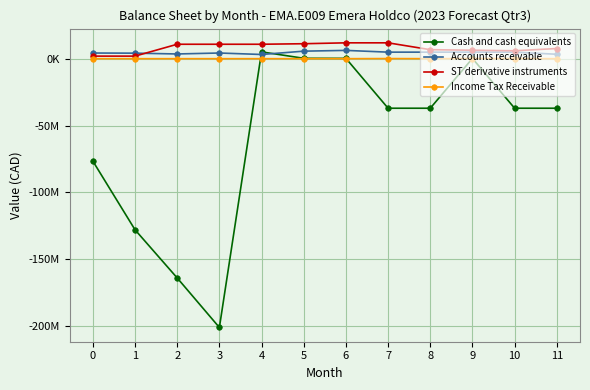

What is the lowest value of the ST derivative instruments series?

2132731